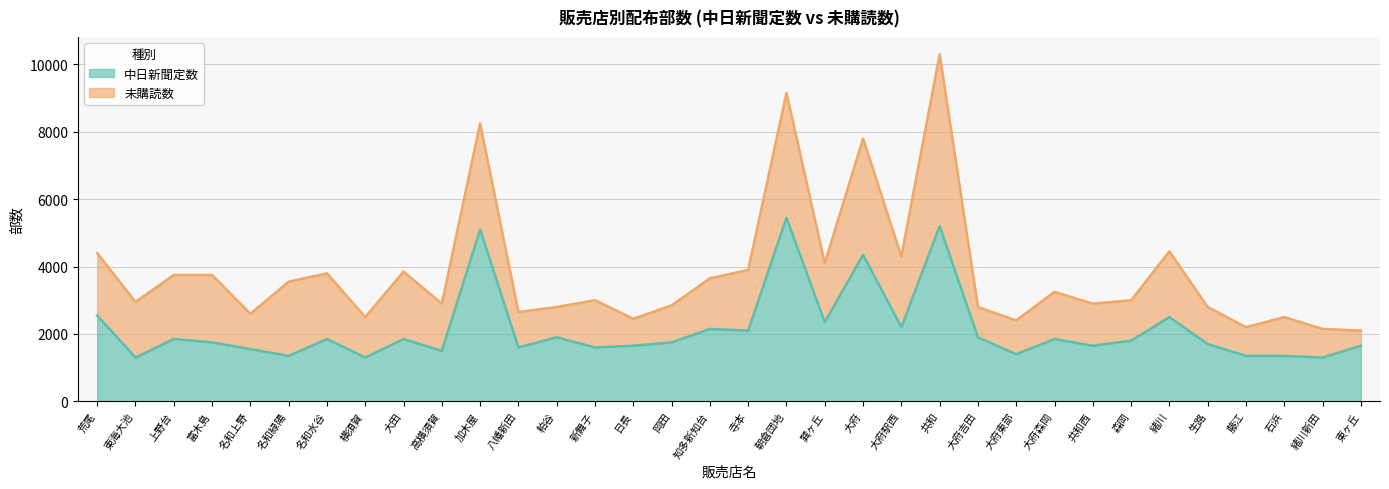

Read the value at 東ヶ丘, to the nearest 10.

1650